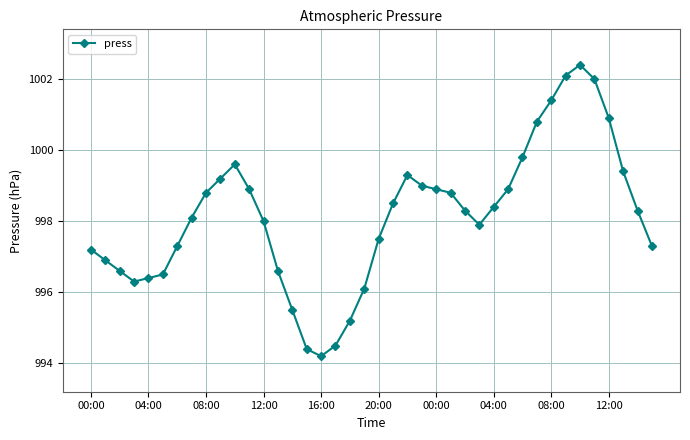

What is the value of the 38th point from the left?

999.4